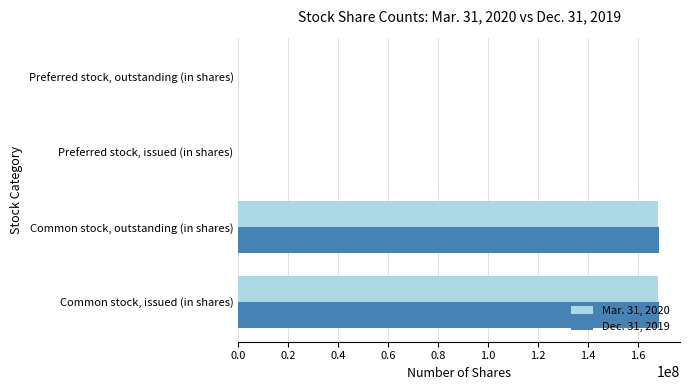

The Mar. 31, 2020 series shows 61901235 at Common stock, outstanding (in shares). True or false?

False